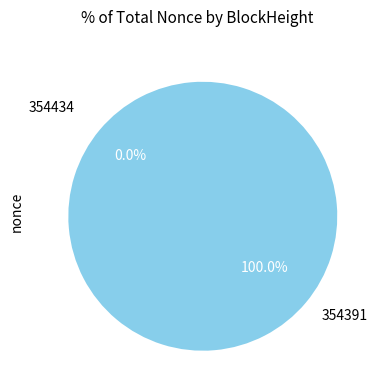

Is the sum of 354434 and 354391 greater than half?

Yes